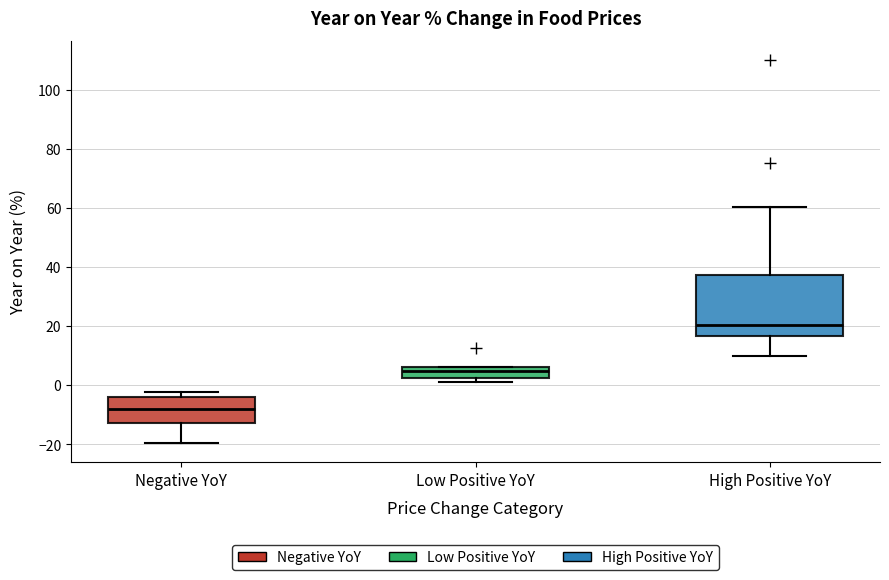

Reading left to right, transcribe this box plot: for each box, give where its median line is, the range the box spans, and where its two whiskers end, as read against the y-axis. The values are not printed on the chart, so give them approximately, as read against the axis.

Negative YoY: median -8, box -12 to -4, whiskers -20 to -2
Low Positive YoY: median 4, box 2 to 6, whiskers 0 to 6
High Positive YoY: median 20, box 16 to 38, whiskers 10 to 60